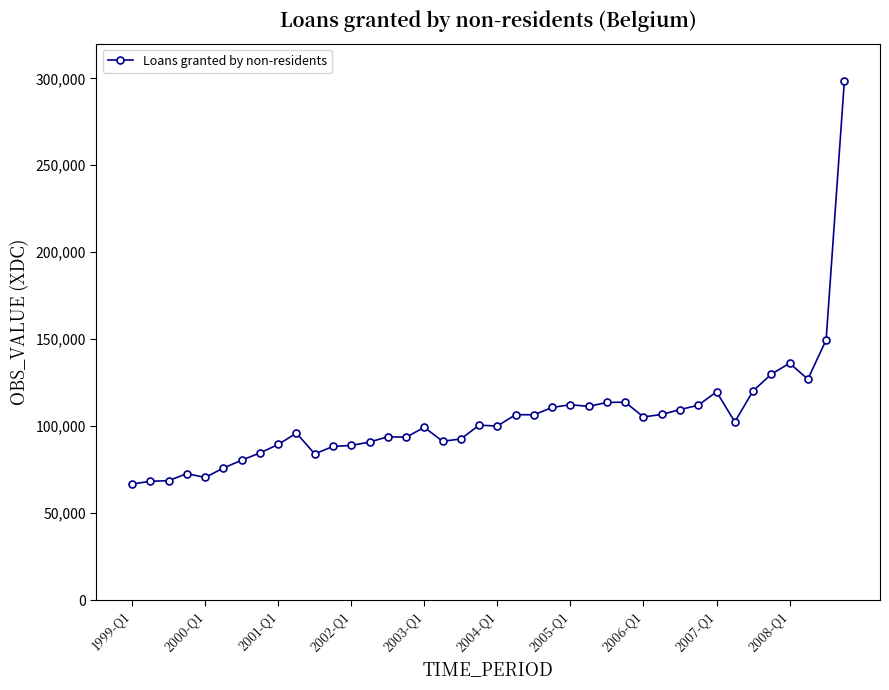

What is the maximum value shown in the chart?

298719.3